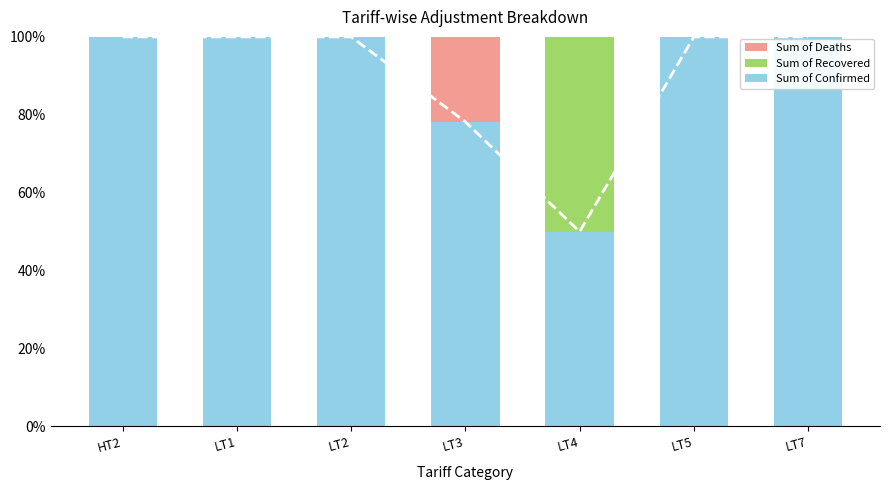

What position from the left is LT3?

4